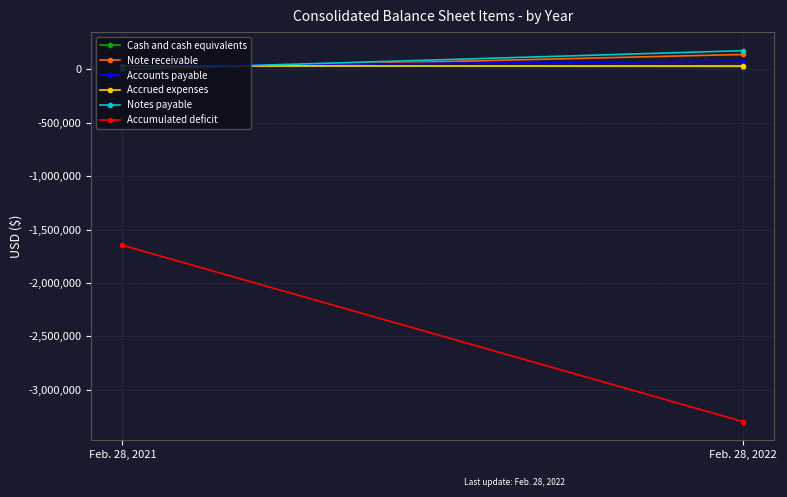

Where is Cash and cash equivalents nearest to the value 30534?

Feb. 28, 2021